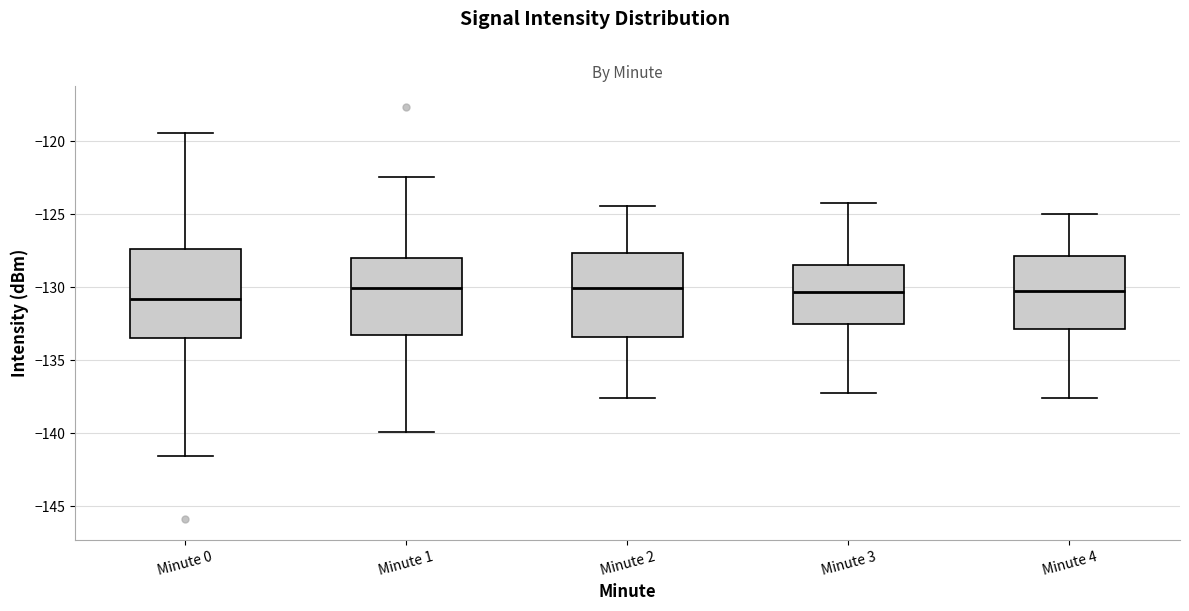

Where does the upper whisker of the box for Minute 4 end on the y-axis? The values are not printed on the chart, so give them approximately, as read against the axis.

-125.0